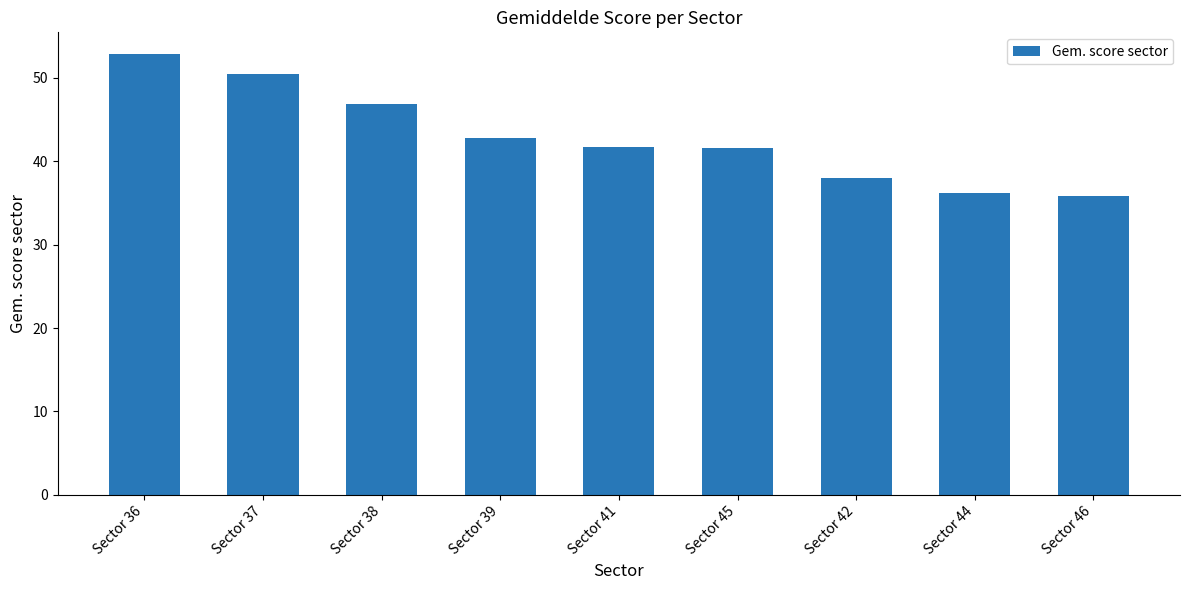

What is the difference between the second highest and second lowest values?

14.3